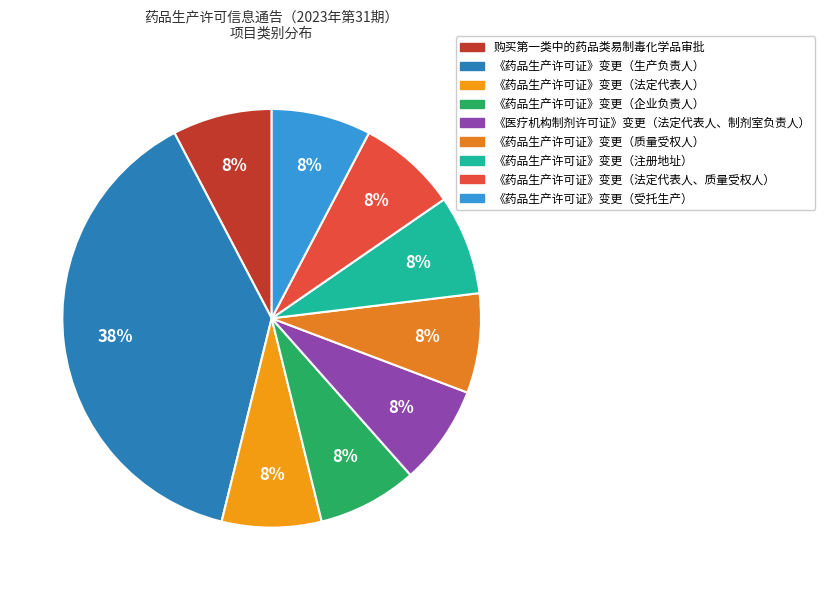

To the nearest percent, what is the difference between the 《药品生产许可证》变更（受托生产） and 《药品生产许可证》变更（生产负责人） slice percentages?

31%